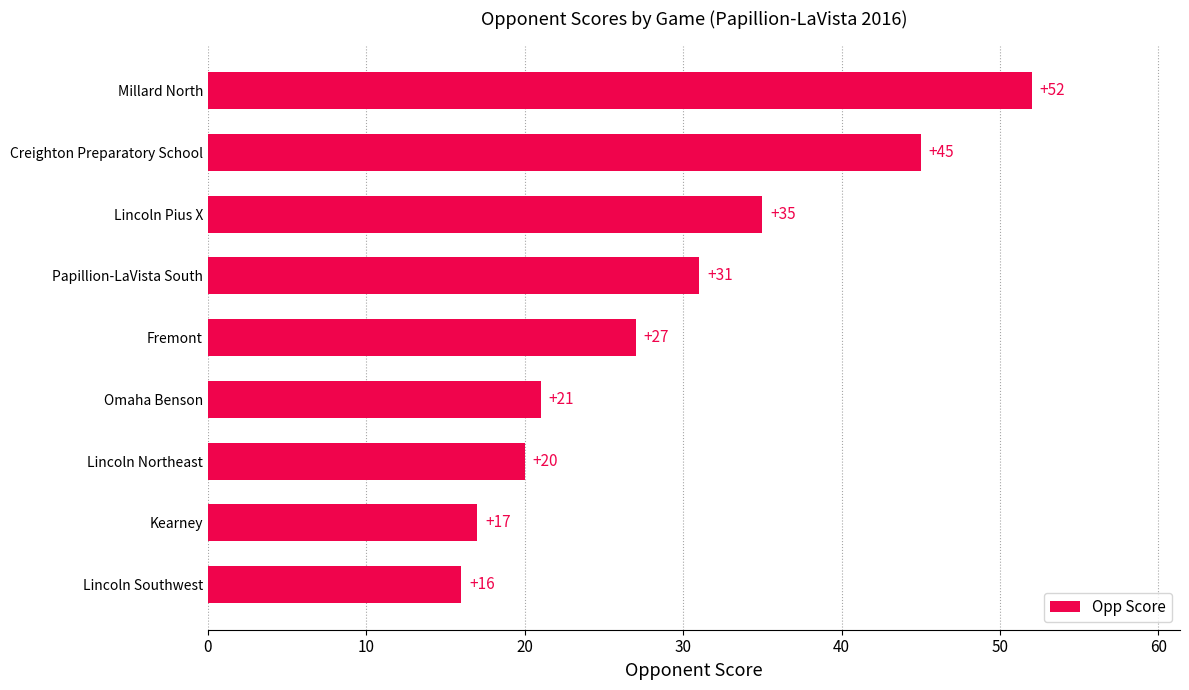

Which label corresponds to the largest value in the chart?

Millard North